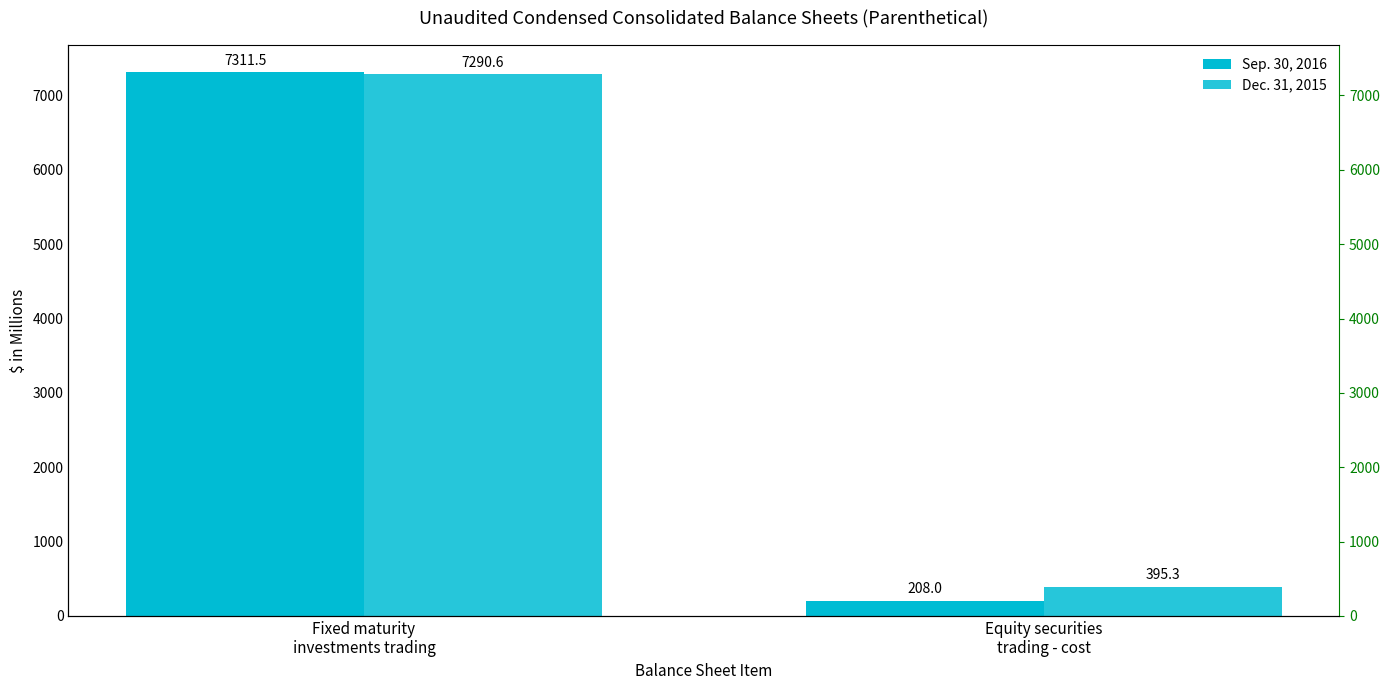

At which category is the sum across all series the highest?

Fixed maturity
investments trading